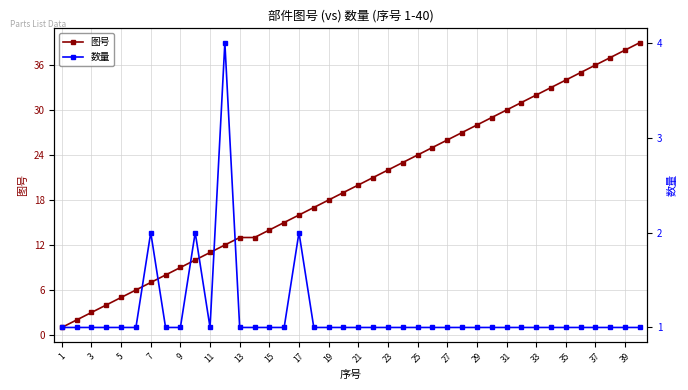

True or false: 图号 has a value of 12 at 21.

False